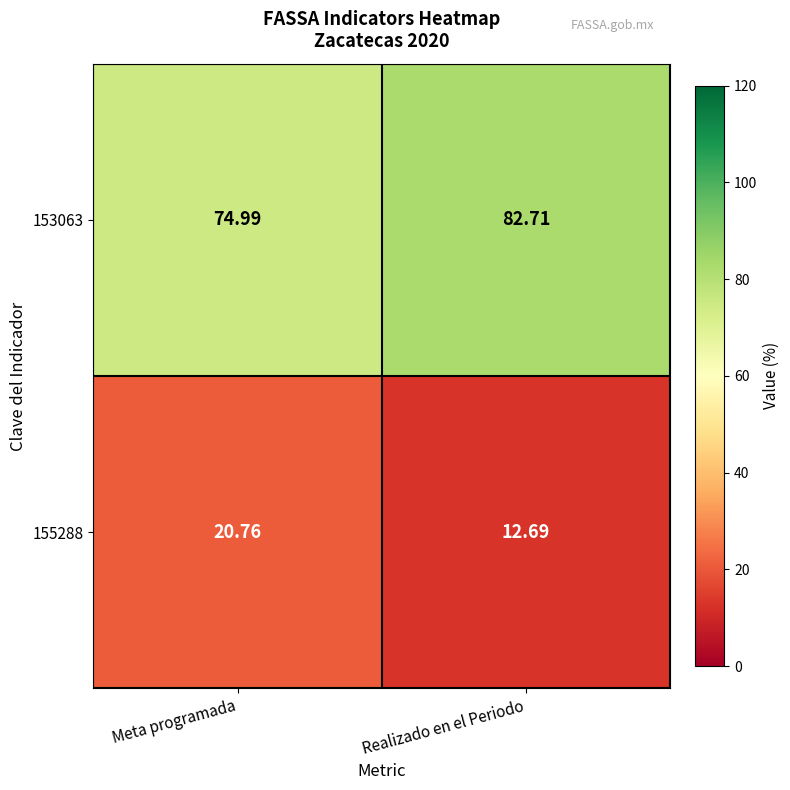

How many values in the 153063 series exceed 82?

1